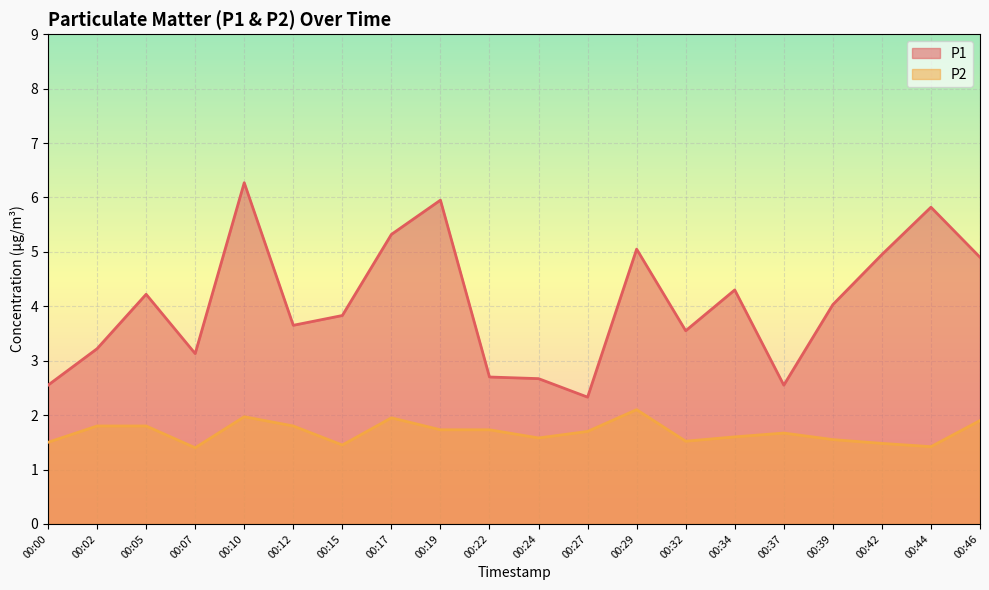

What is the minimum value shown in the chart?

1.4